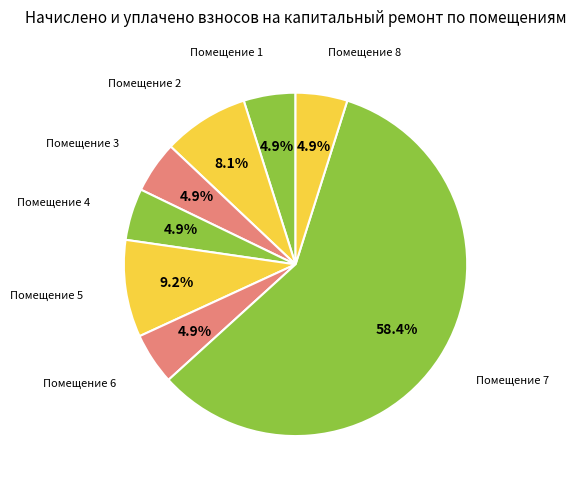

How many slices are in this pie chart?

8